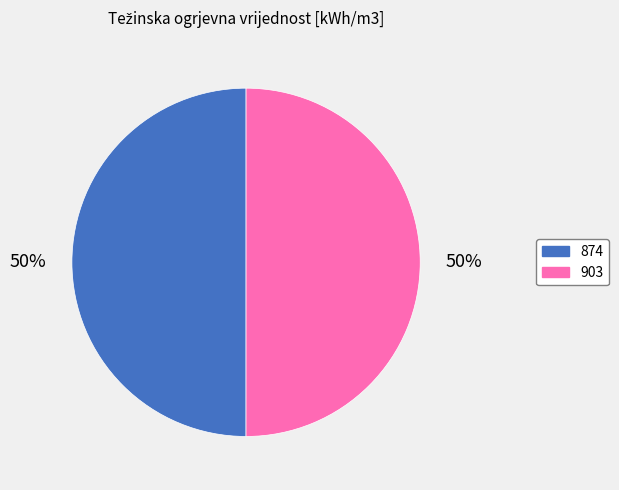

Do 903 and 874 together represent more than half of the pie?

Yes